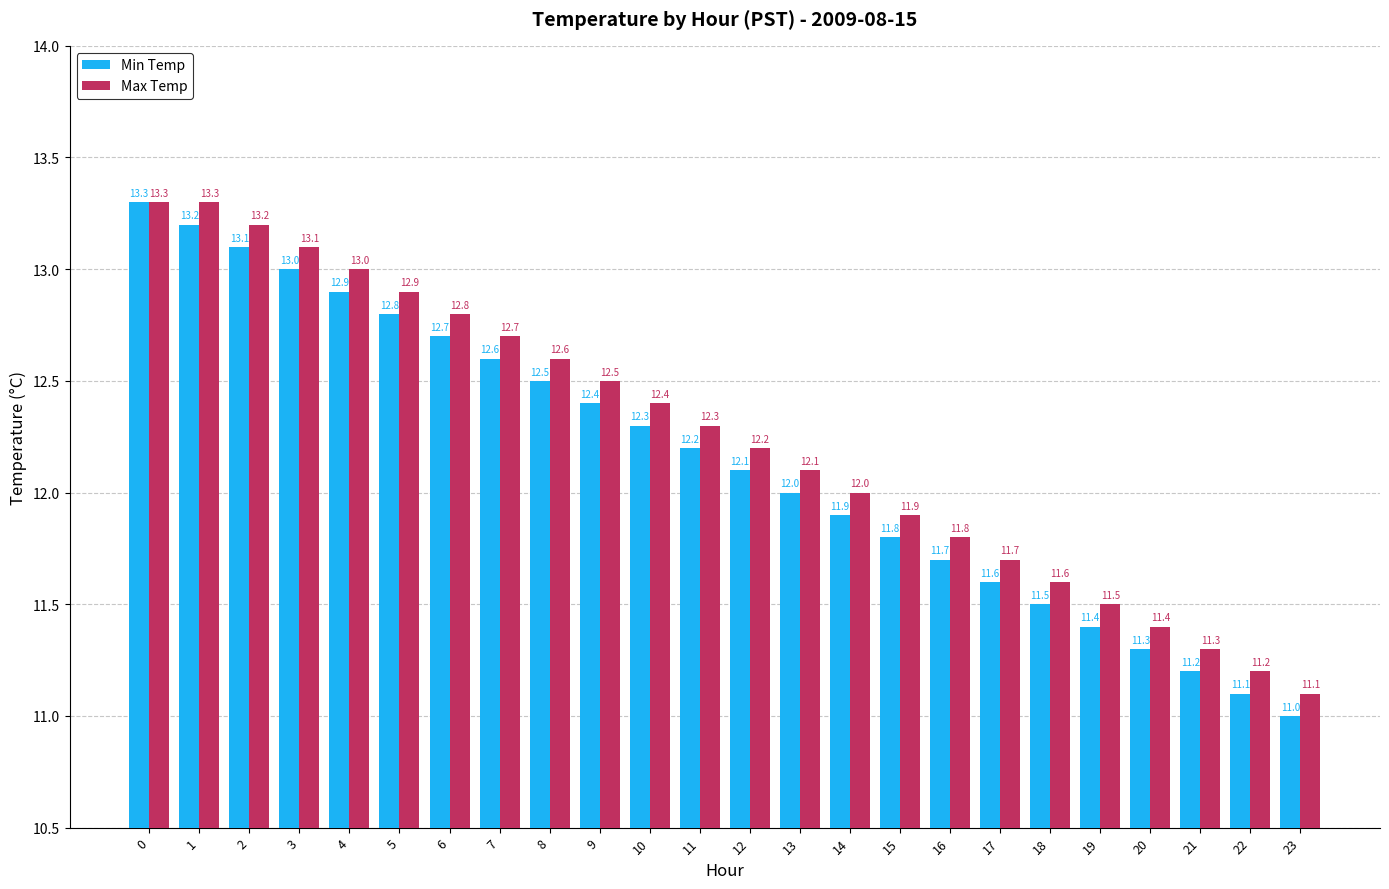

Reading left to right, list all the values displayed in this chart.

Min Temp: 13.3	13.2	13.1	13.0	12.9	12.8	12.7	12.6	12.5	12.4	12.3	12.2	12.1	12.0	11.9	11.8	11.7	11.6	11.5	11.4	11.3	11.2	11.1	11.0
Max Temp: 13.3	13.3	13.2	13.1	13.0	12.9	12.8	12.7	12.6	12.5	12.4	12.3	12.2	12.1	12.0	11.9	11.8	11.7	11.6	11.5	11.4	11.3	11.2	11.1